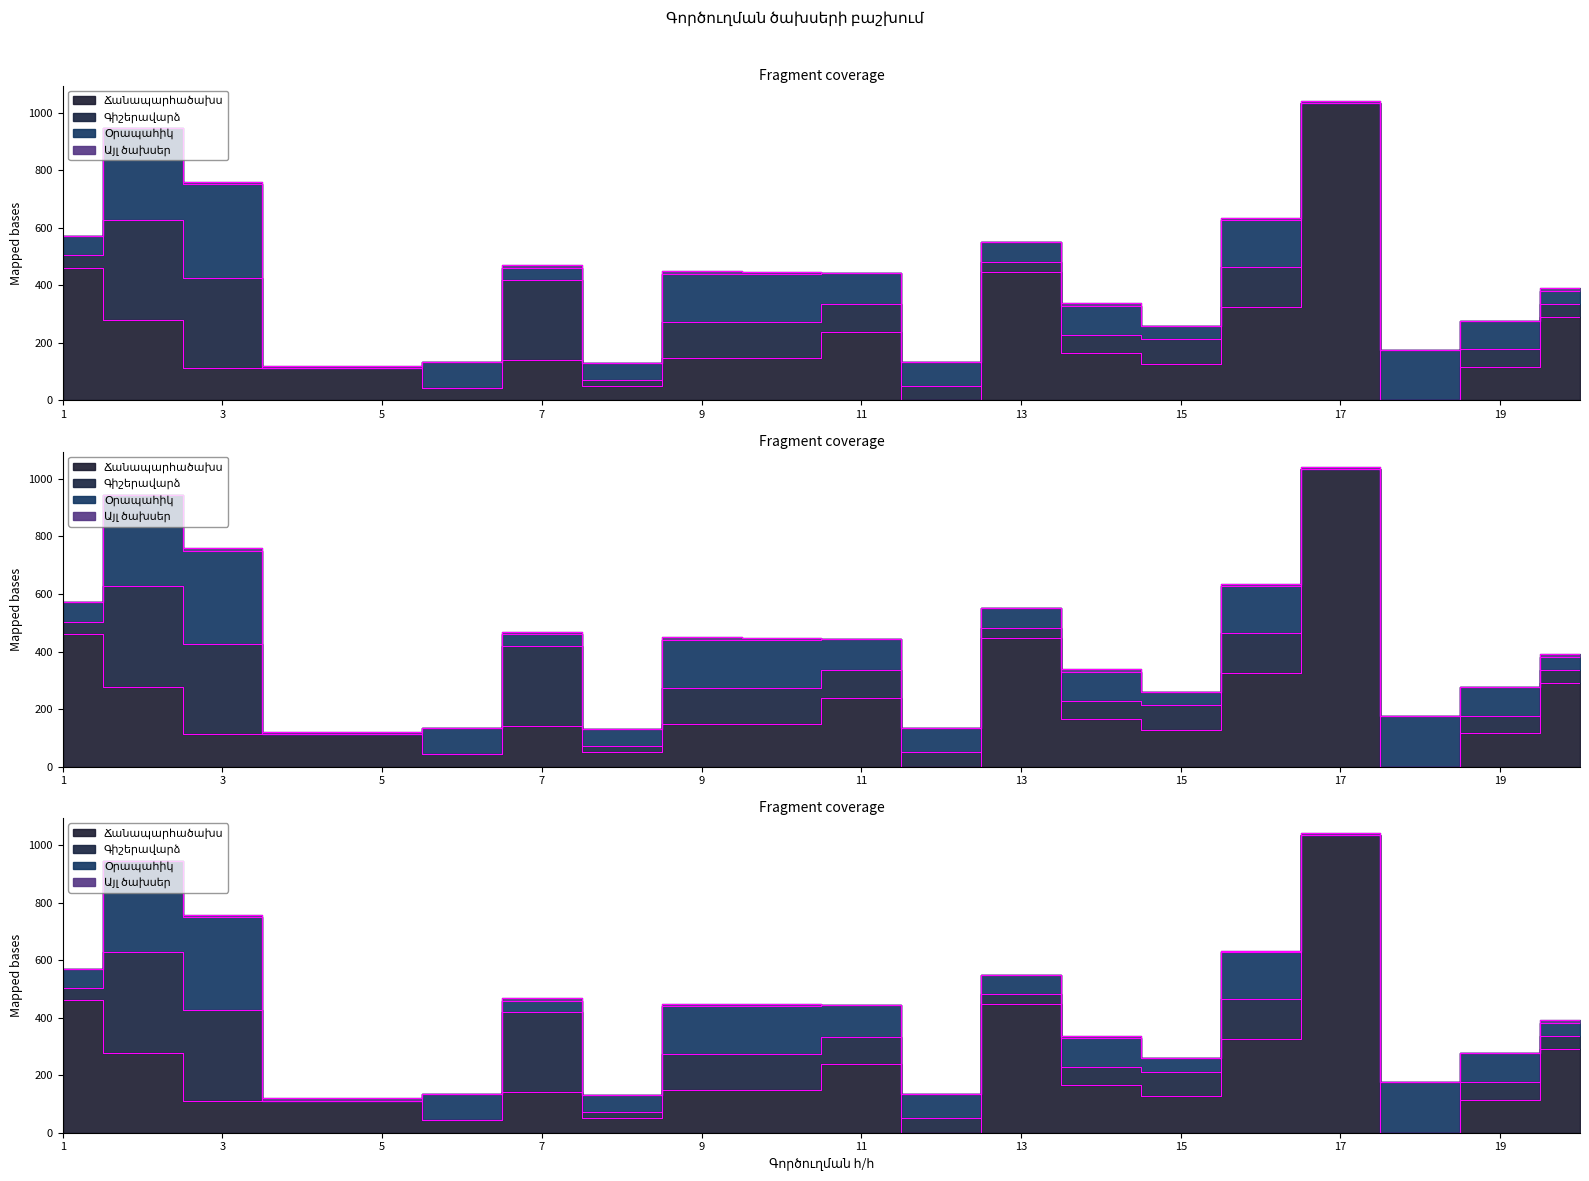

What is the total value across all series at 14?

337.9